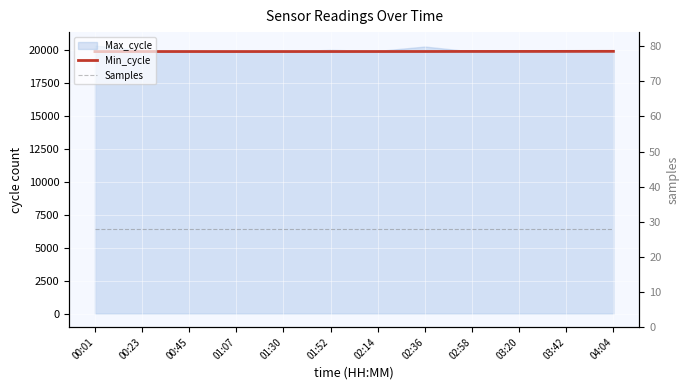

What is the total value across all series at 02:58?

19955